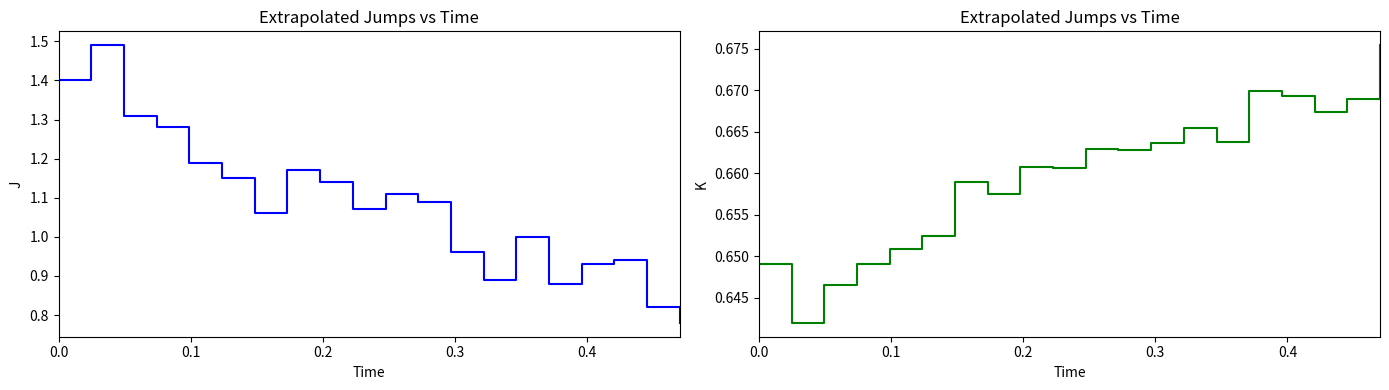

At how many categories does at least one series exceed 0?

20